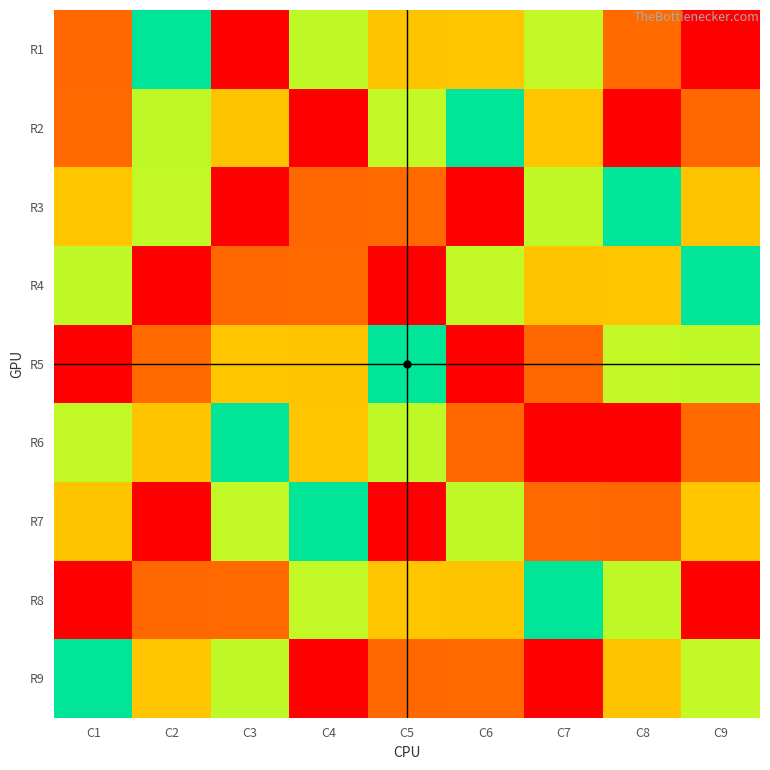

Which series has the largest total across all categories?

R1